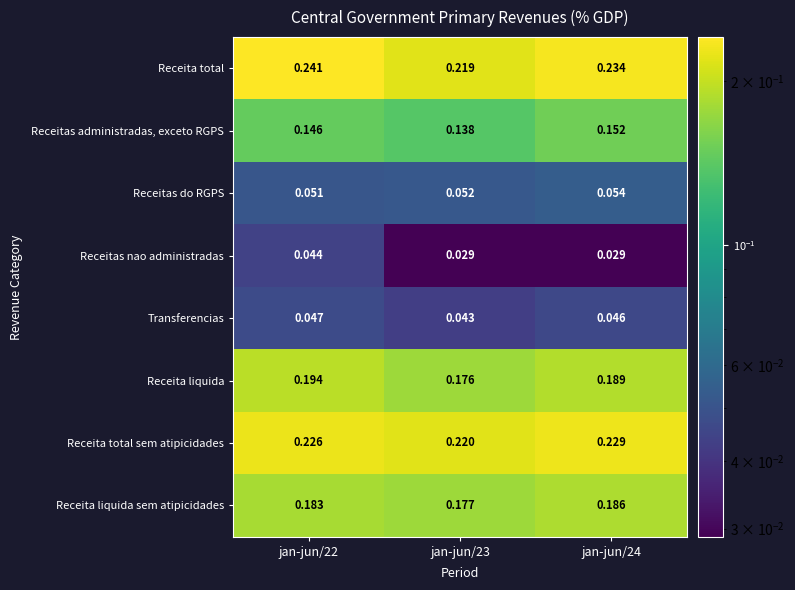

Rank the series at jan-jun/23 from highest to lowest value.

Receita total sem atipicidades, Receita total, Receita liquida sem atipicidades, Receita liquida, Receitas administradas, exceto RGPS, Receitas do RGPS, Transferencias, Receitas nao administradas